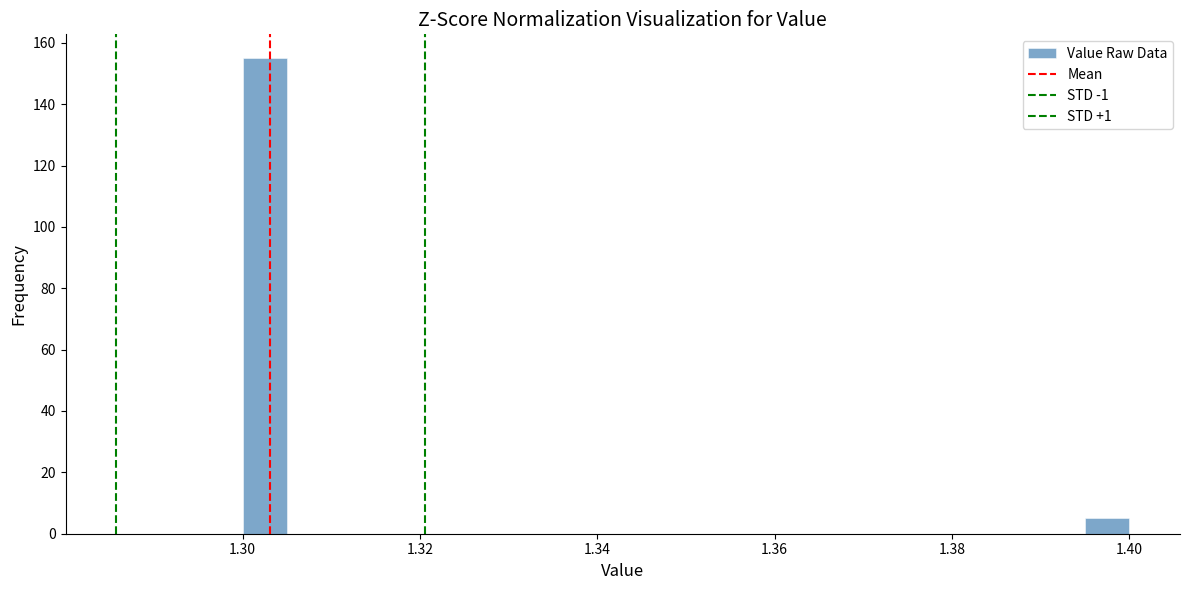

Around what value on the x-axis is the tallest bar? Give the approximate position of its centre, as read against the axis.

1.302